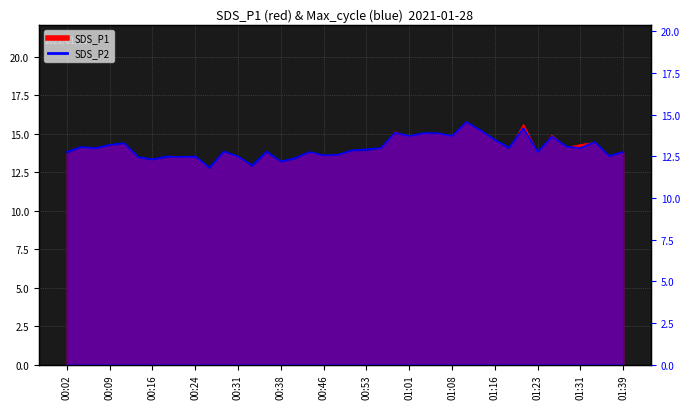

Does the chart have visible grid lines?

Yes